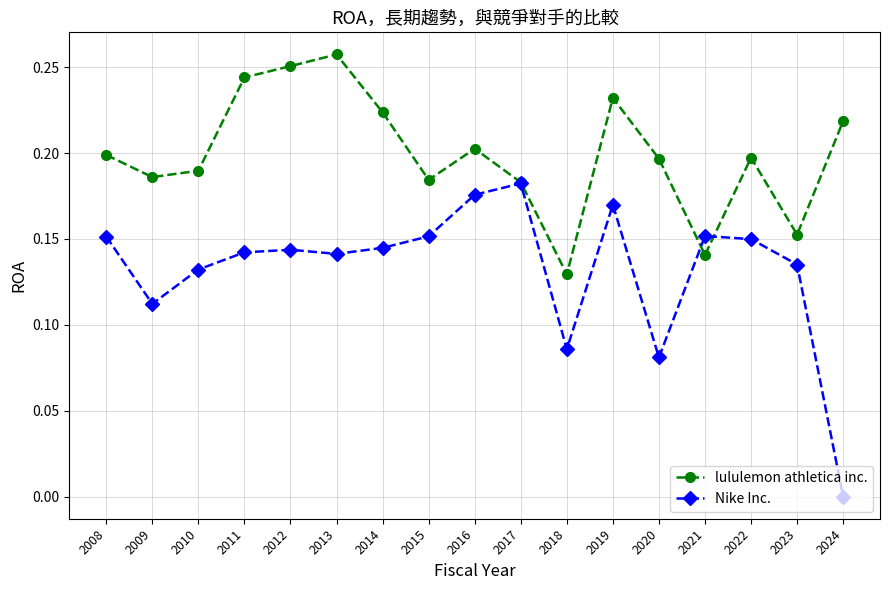

Is it true that lululemon athletica inc. equals 0.4 at 2012?

False